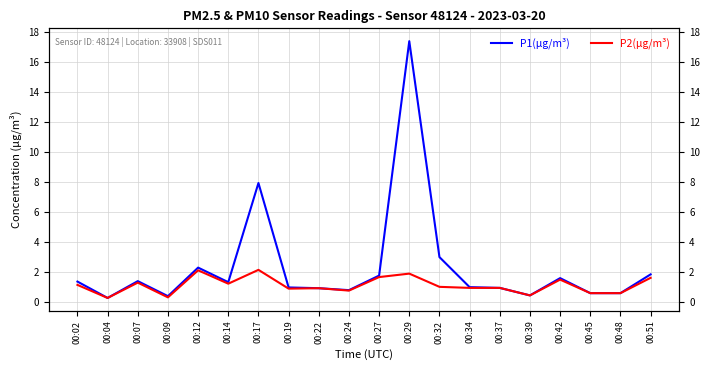

What are all the series names shown in the legend?

P1(µg/m³), P2(µg/m³)